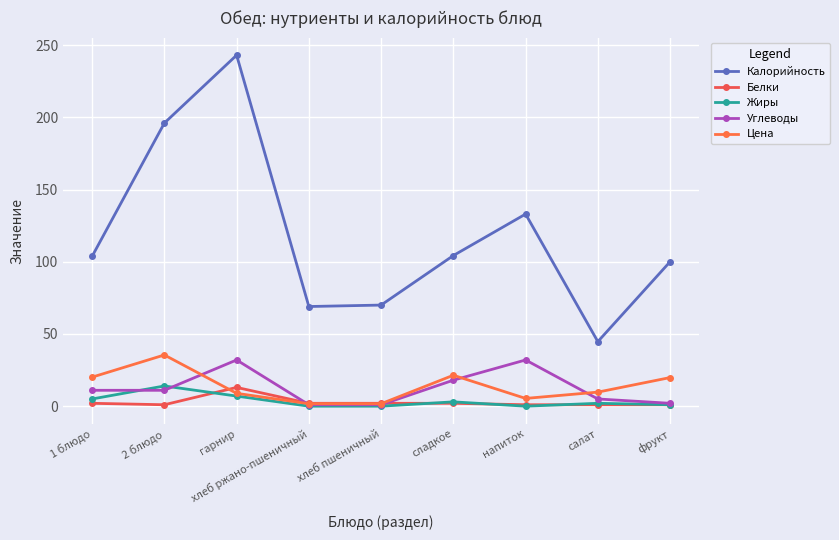

True or false: Калорийность and Жиры cross at least once.

False